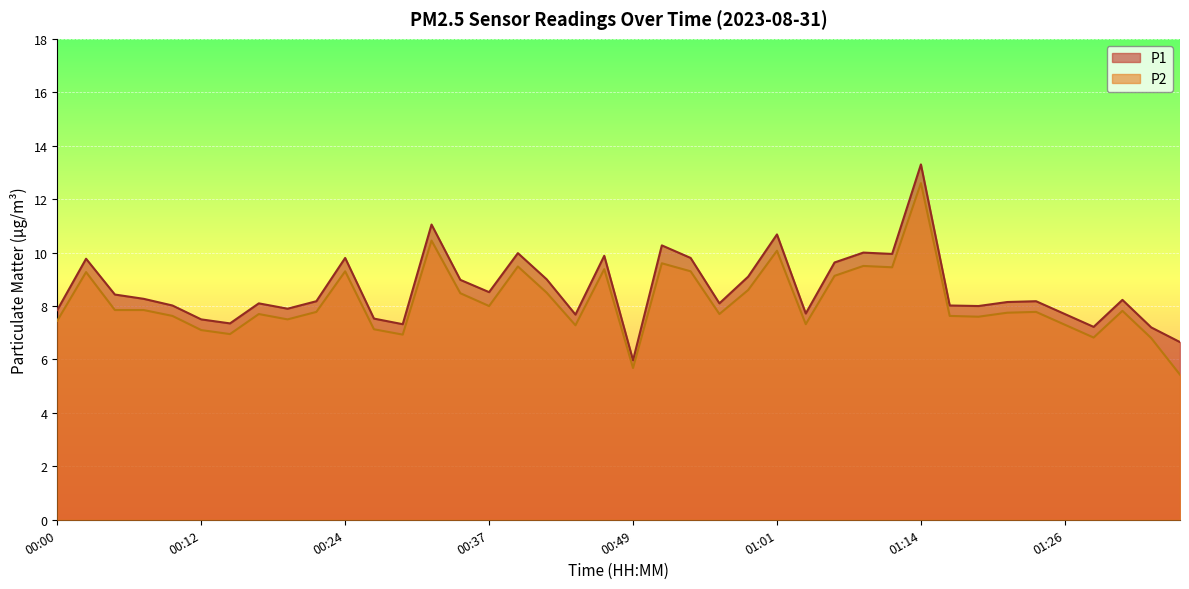

Rank the series by their average value, from highest to lowest.

P1, P2